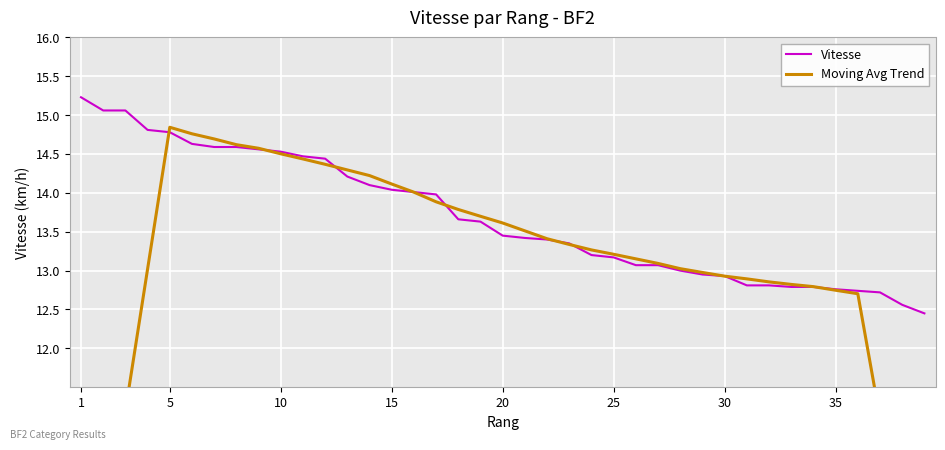

True or false: Moving Avg Trend has more than 0 interior local peaks.

True